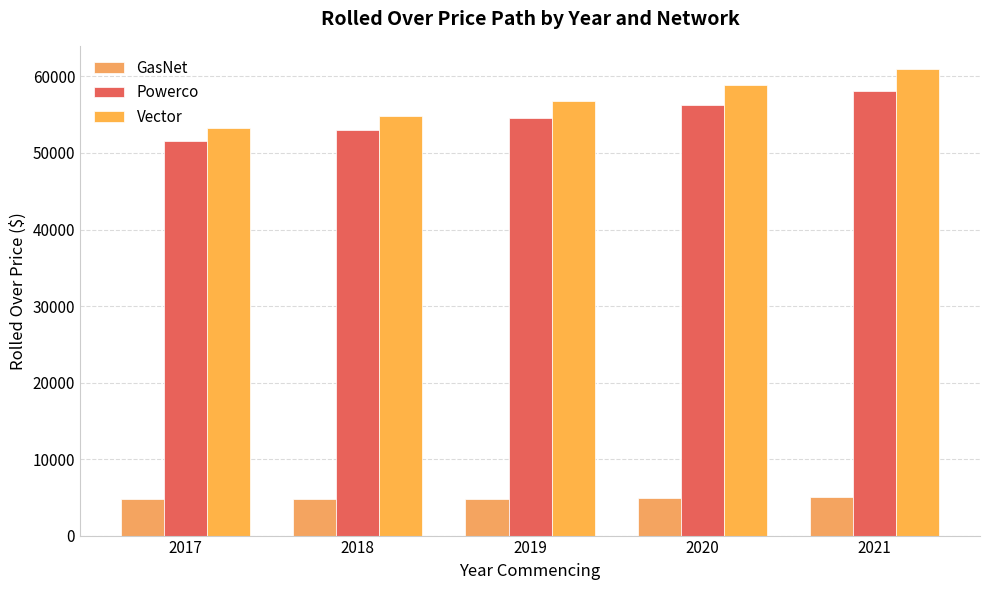

Is the value of GasNet at 2019 greater than the value of Powerco at 2019?

No